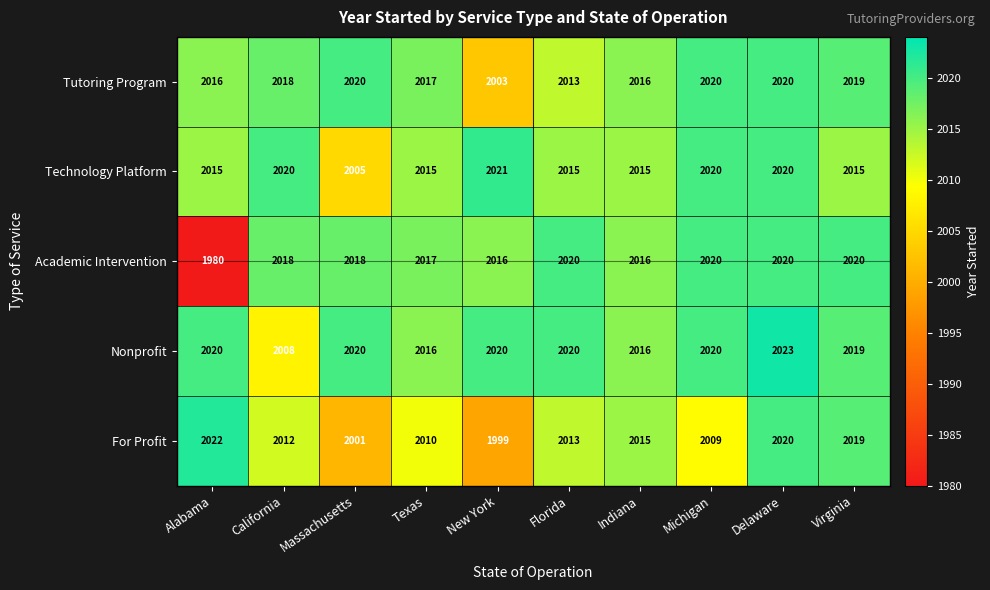

What is the highest value of the Tutoring Program series?

2020